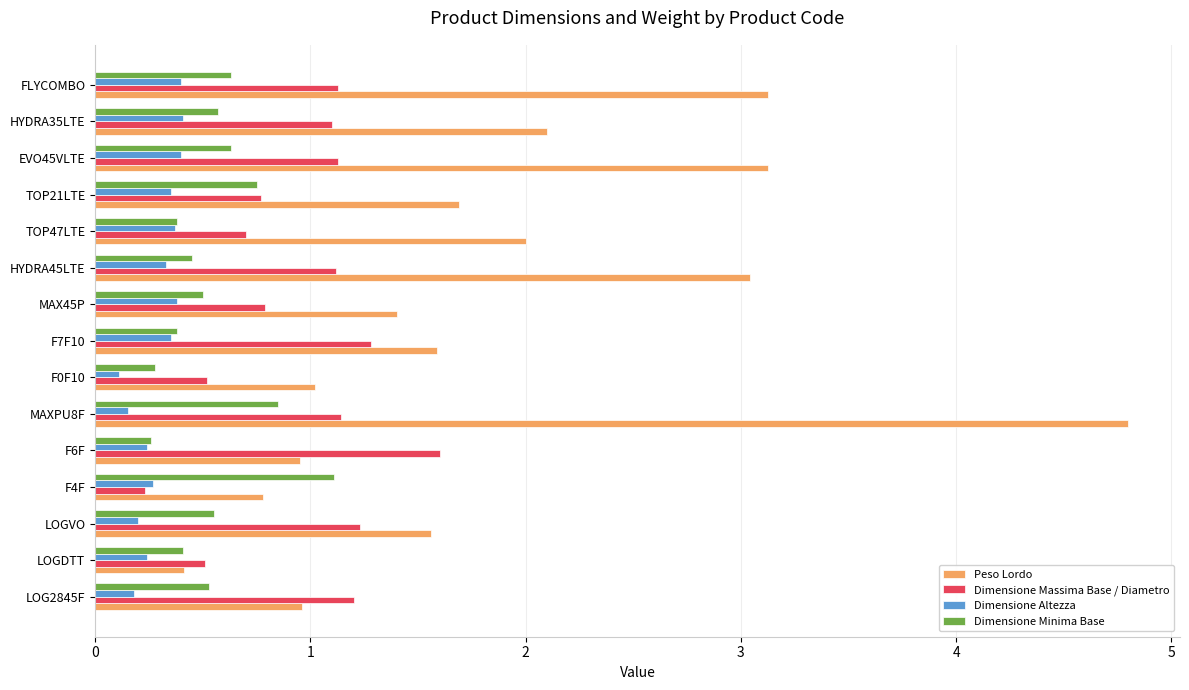

What is the average value of the Peso Lordo series?

1.9